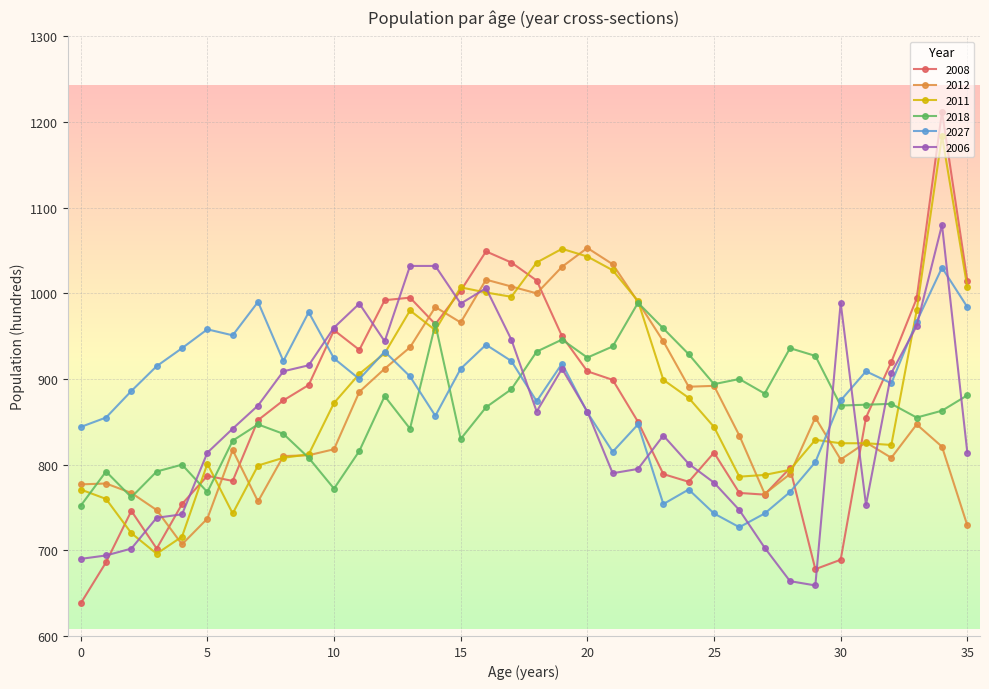

How many values in the 2008 series are below 875?

18